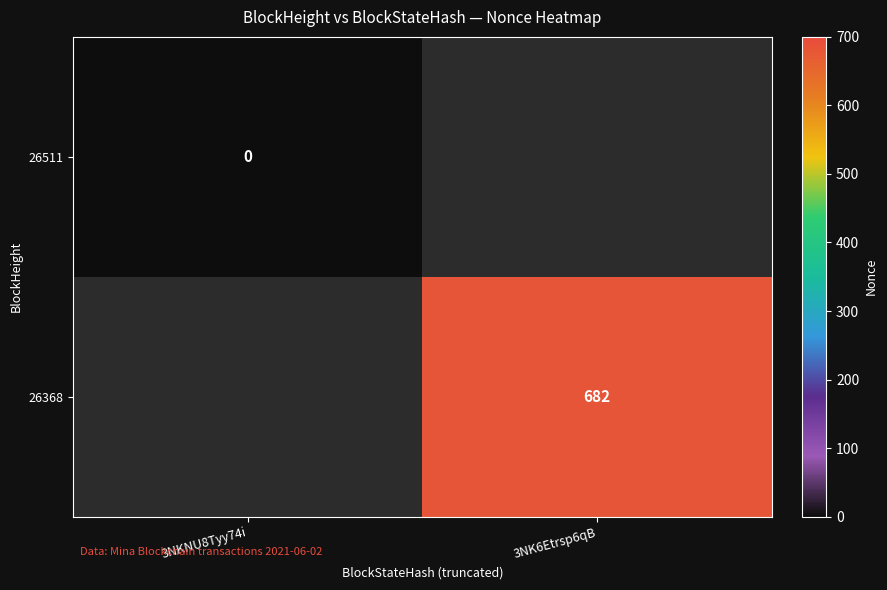

True or false: 26368 has a value of 682 at 3NK6Etrsp6qB.

True